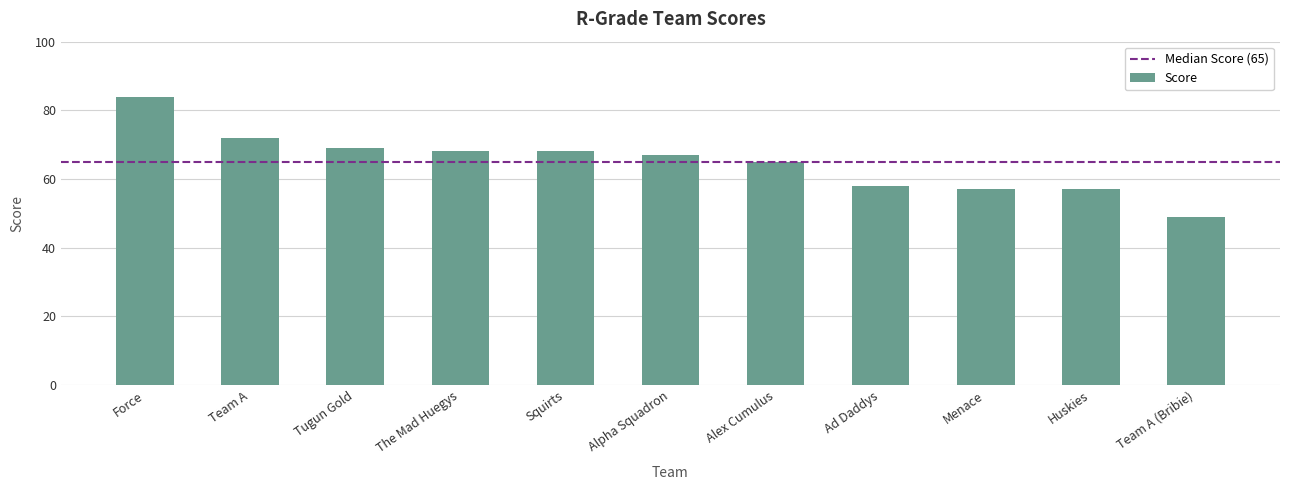

What is the sum of all values?

714